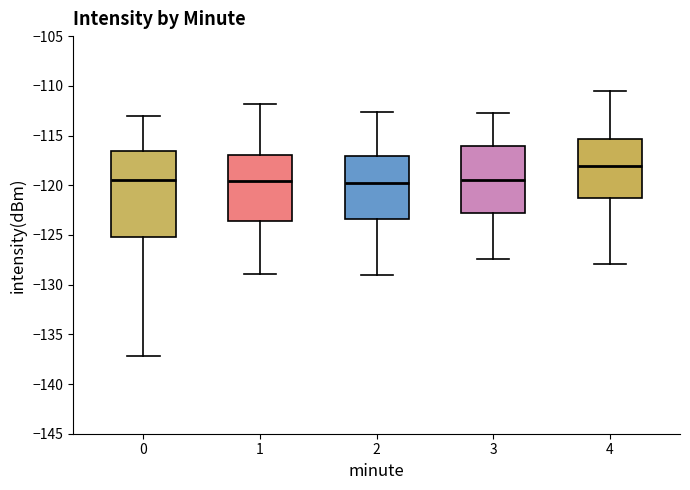

Which box is the tallest, from its lower edge to its upper edge?

0